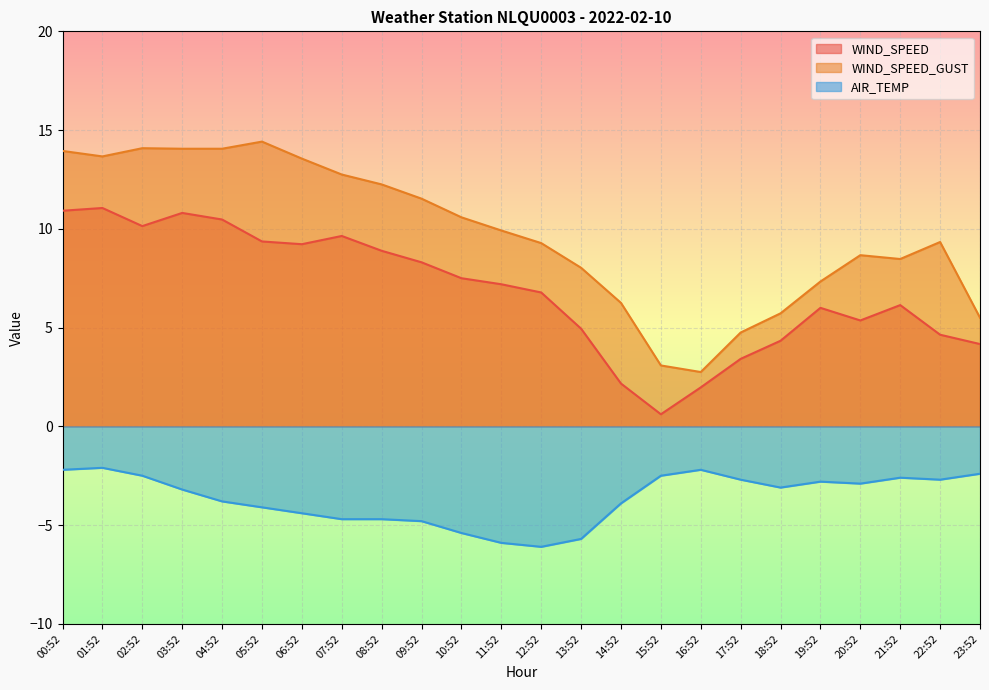

What is the average value of the WIND_SPEED_GUST series?

9.7